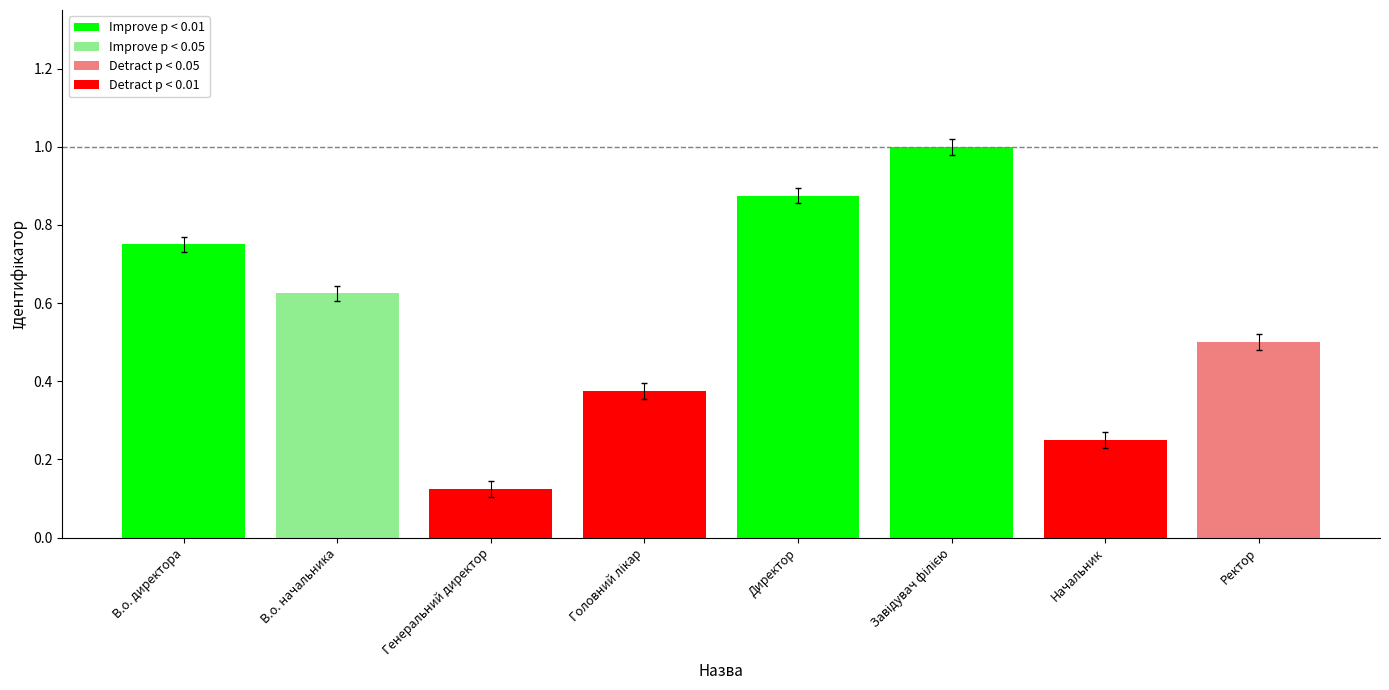

Does the chart contain any negative values?

No